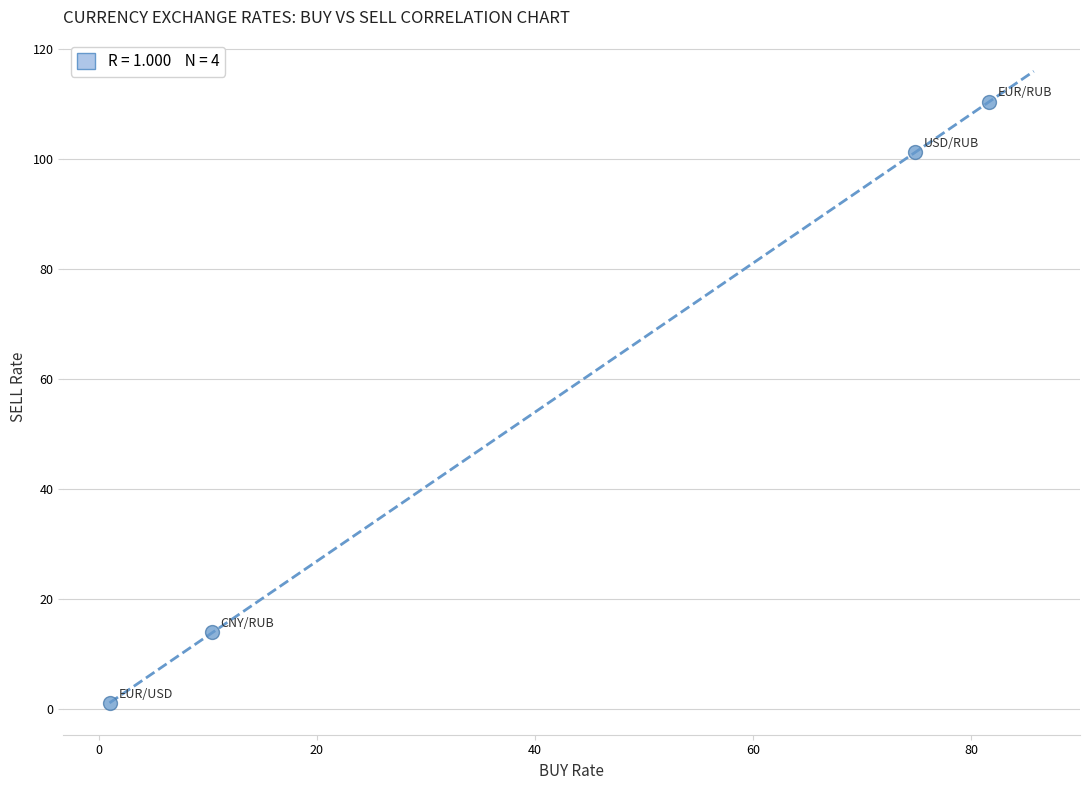

What Y value in the scatter plot is closest to 55?

14.0